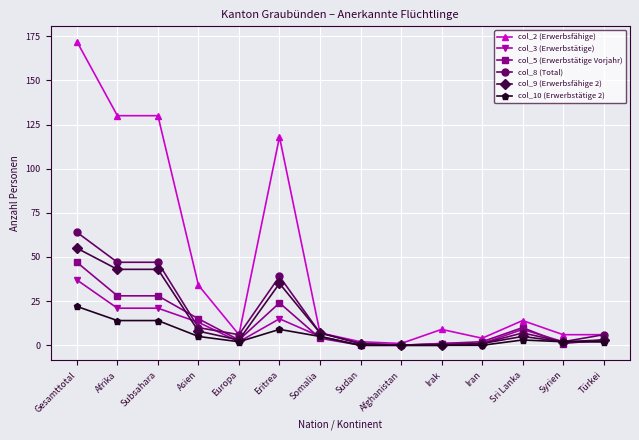

What is the sum of all col_3 (Erwerbstätige) values?

129